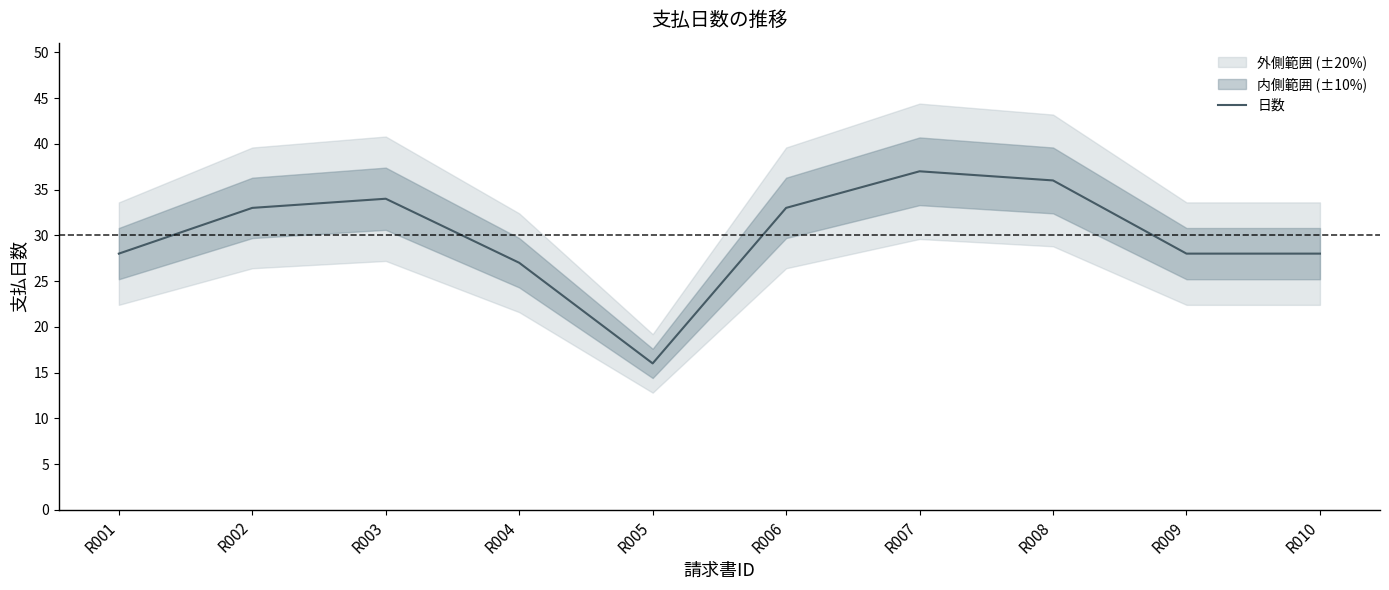

Does the chart have visible grid lines?

No